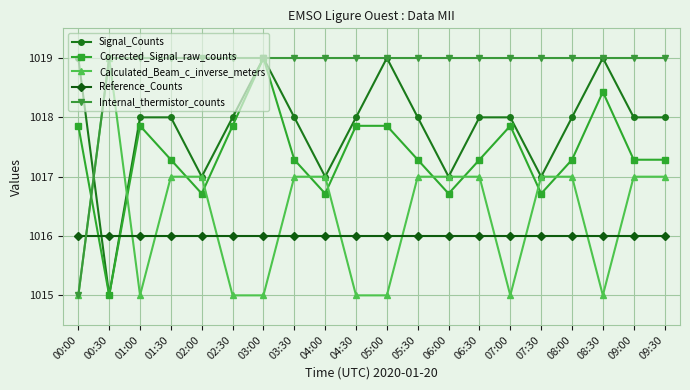

Reading left to right, extract all data points from this chart.

Signal_Counts: 00:00=1019.0	00:30=1015.0	01:00=1018.0	01:30=1018.0	02:00=1017.0	02:30=1018.0	03:00=1019.0	03:30=1018.0	04:00=1017.0	04:30=1018.0	05:00=1019.0	05:30=1018.0	06:00=1017.0	06:30=1018.0	07:00=1018.0	07:30=1017.0	08:00=1018.0	08:30=1019.0	09:00=1018.0	09:30=1018.0
Corrected_Signal_raw_counts: 00:00=1017.9	00:30=1015.0	01:00=1017.9	01:30=1017.3	02:00=1016.7	02:30=1017.9	03:00=1019.0	03:30=1017.3	04:00=1016.7	04:30=1017.9	05:00=1017.9	05:30=1017.3	06:00=1016.7	06:30=1017.3	07:00=1017.9	07:30=1016.7	08:00=1017.3	08:30=1018.4	09:00=1017.3	09:30=1017.3
Calculated_Beam_c_inverse_meters: 00:00=1015.0	00:30=1019.0	01:00=1015.0	01:30=1017.0	02:00=1017.0	02:30=1015.0	03:00=1015.0	03:30=1017.0	04:00=1017.0	04:30=1015.0	05:00=1015.0	05:30=1017.0	06:00=1017.0	06:30=1017.0	07:00=1015.0	07:30=1017.0	08:00=1017.0	08:30=1015.0	09:00=1017.0	09:30=1017.0
Reference_Counts: 00:00=1016.0	00:30=1016.0	01:00=1016.0	01:30=1016.0	02:00=1016.0	02:30=1016.0	03:00=1016.0	03:30=1016.0	04:00=1016.0	04:30=1016.0	05:00=1016.0	05:30=1016.0	06:00=1016.0	06:30=1016.0	07:00=1016.0	07:30=1016.0	08:00=1016.0	08:30=1016.0	09:00=1016.0	09:30=1016.0
Internal_thermistor_counts: 00:00=1015.0	00:30=1019.0	01:00=1019.0	01:30=1019.0	02:00=1019.0	02:30=1019.0	03:00=1019.0	03:30=1019.0	04:00=1019.0	04:30=1019.0	05:00=1019.0	05:30=1019.0	06:00=1019.0	06:30=1019.0	07:00=1019.0	07:30=1019.0	08:00=1019.0	08:30=1019.0	09:00=1019.0	09:30=1019.0